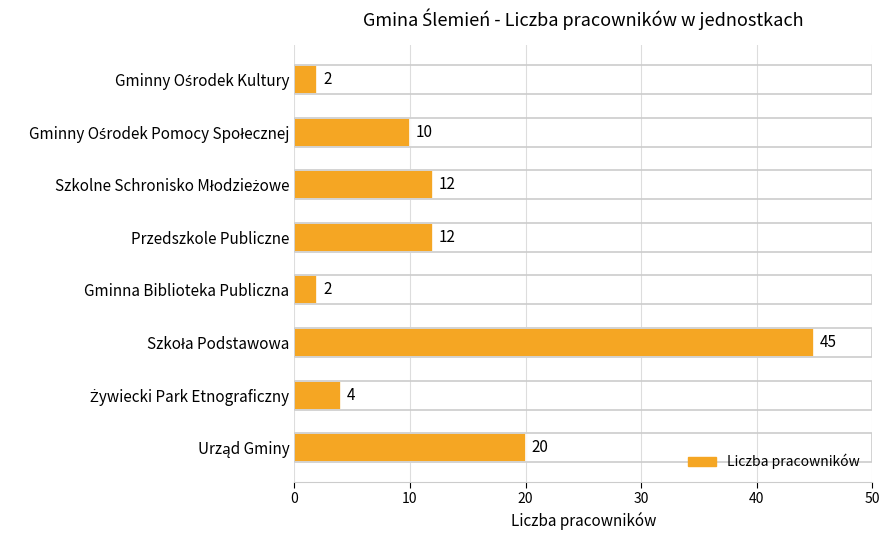

The chart shows a value of 4 at Przedszkole Publiczne. True or false?

False